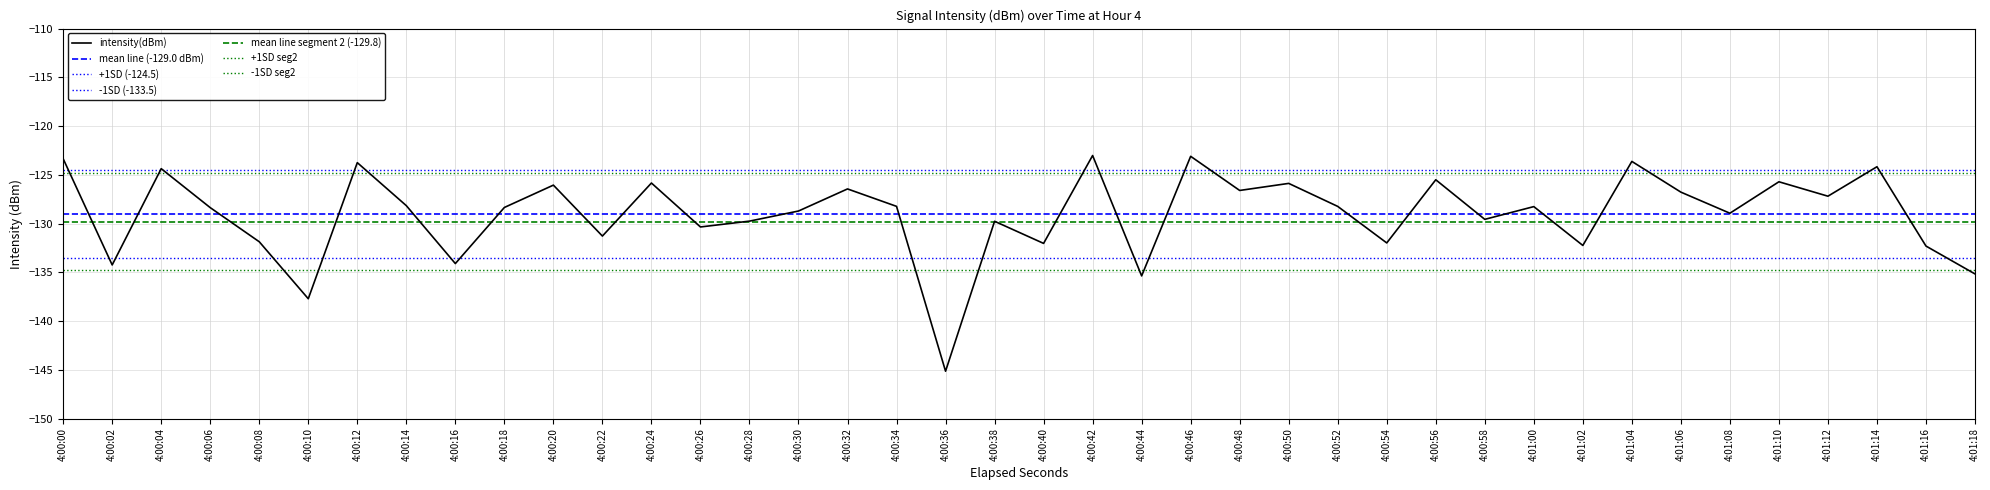

What is the change in value from 4:00:28 to 4:01:04?

+6.1